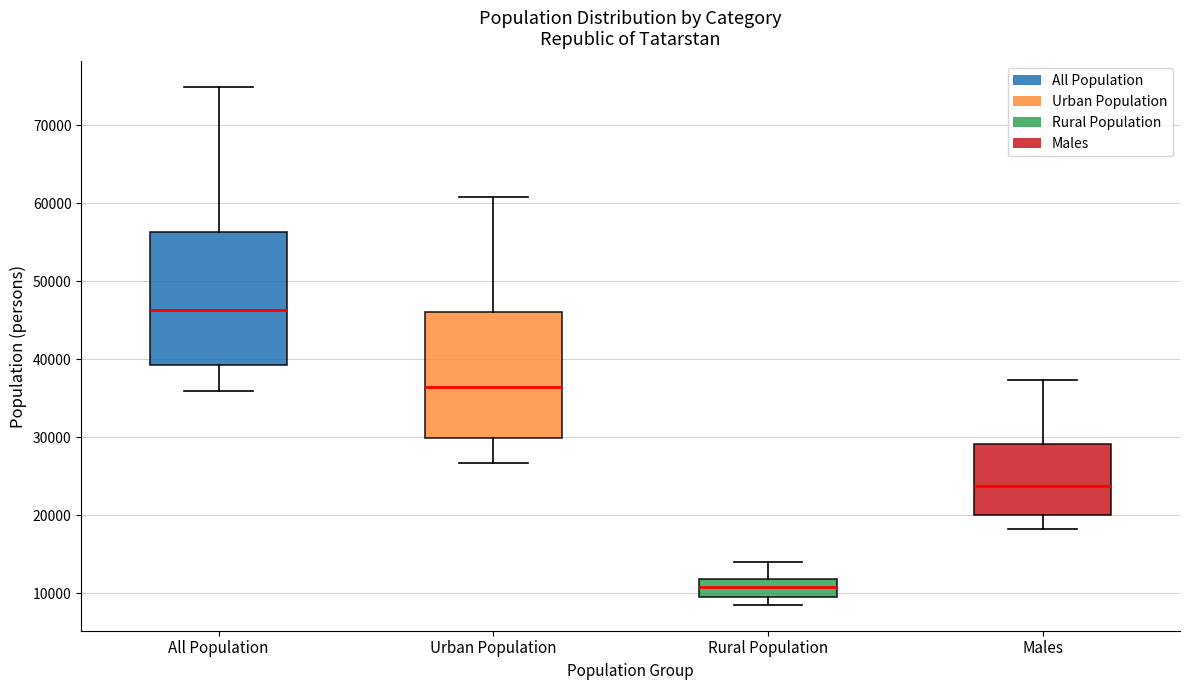

Which box has the highest median line?

All Population